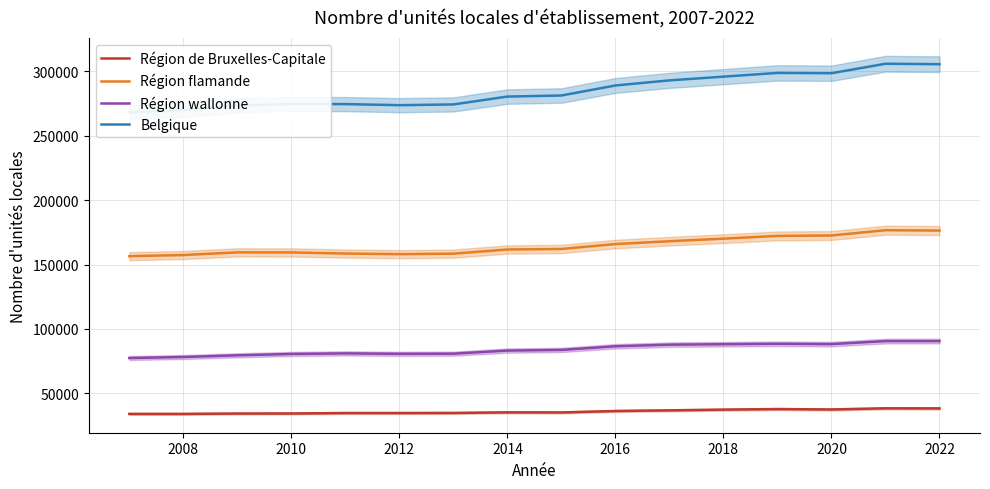

What are all the series names shown in the legend?

Région de Bruxelles-Capitale, Région flamande, Région wallonne, Belgique